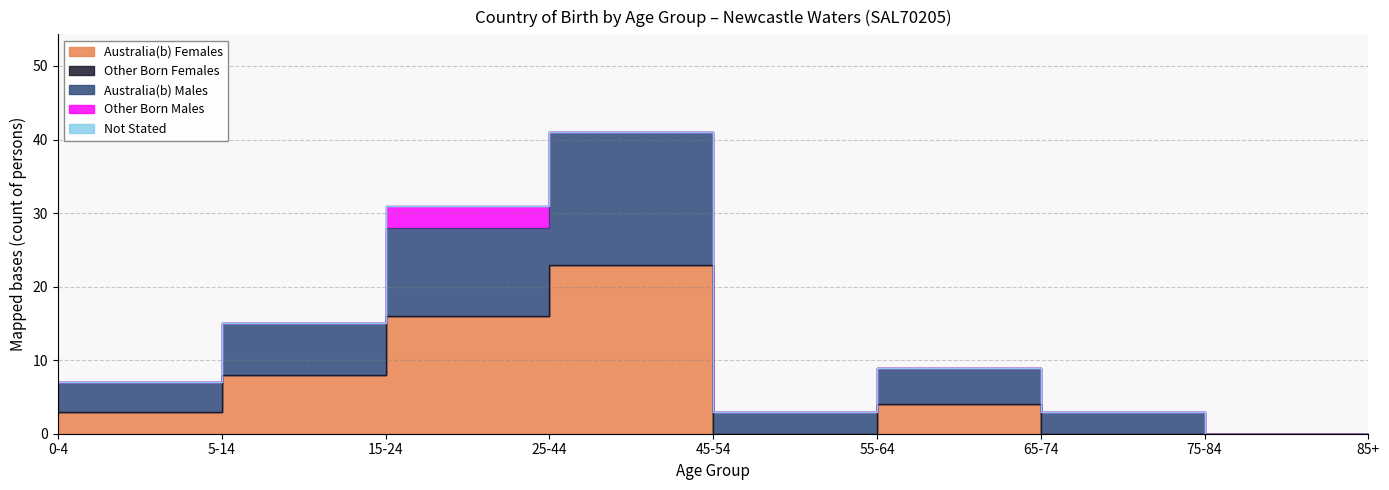

How many series are shown in this chart?

5